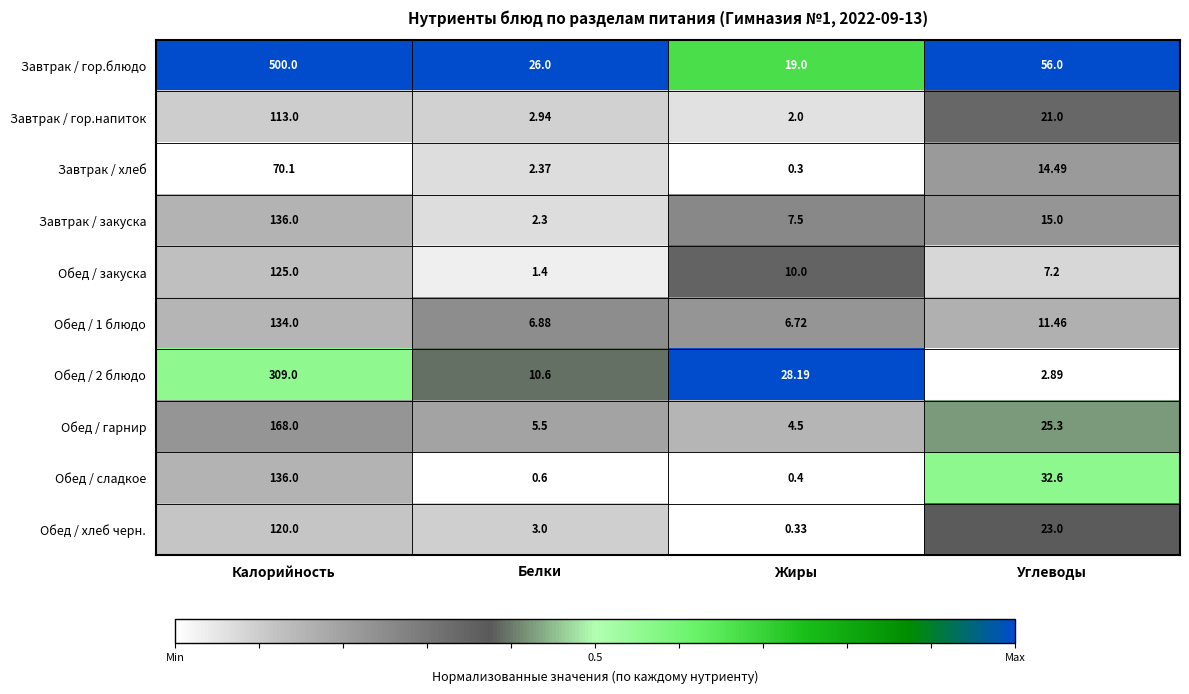

List the labels in order of Обед / 2 блюдо value, largest first.

Калорийность, Жиры, Белки, Углеводы